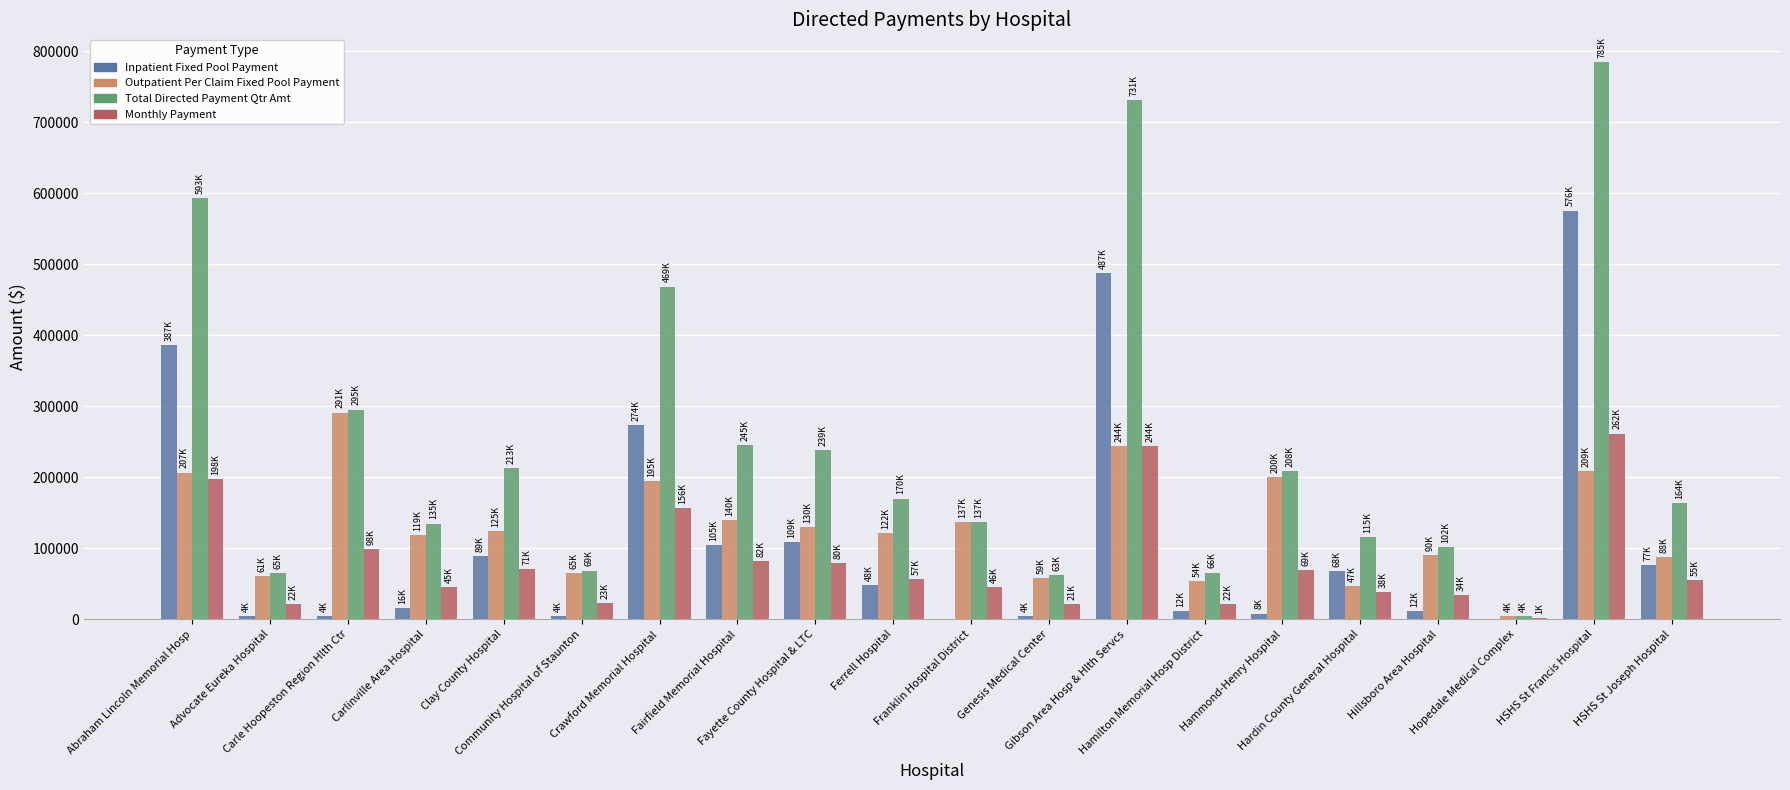

What is the highest value of the Total Directed Payment Qtr Amt series?

784791.4